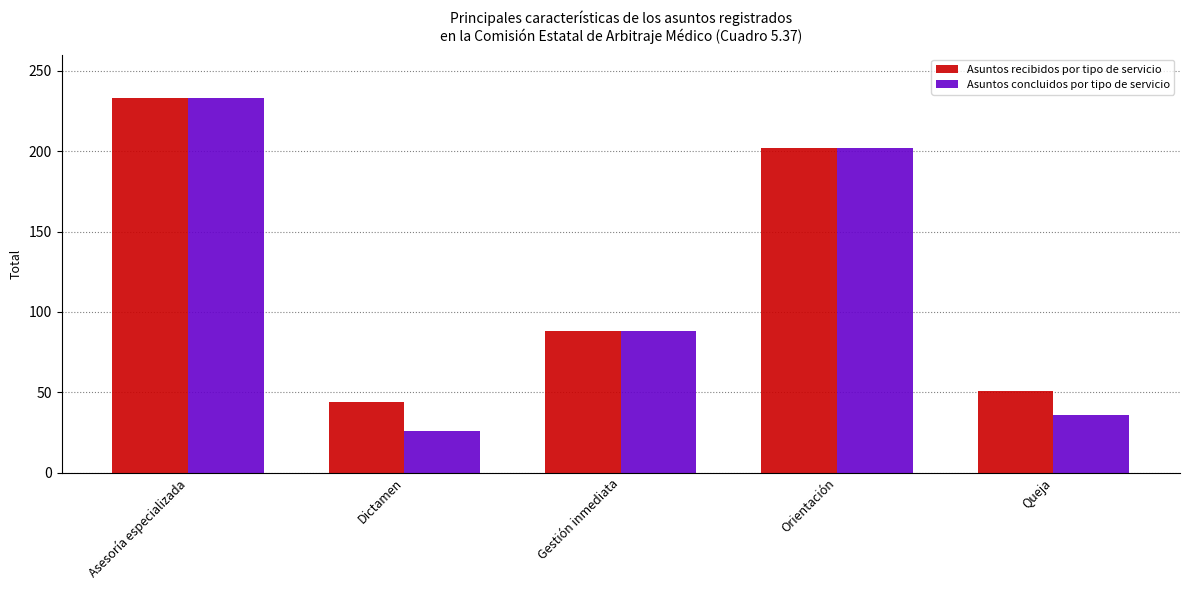

How many categories are shown in the chart?

5